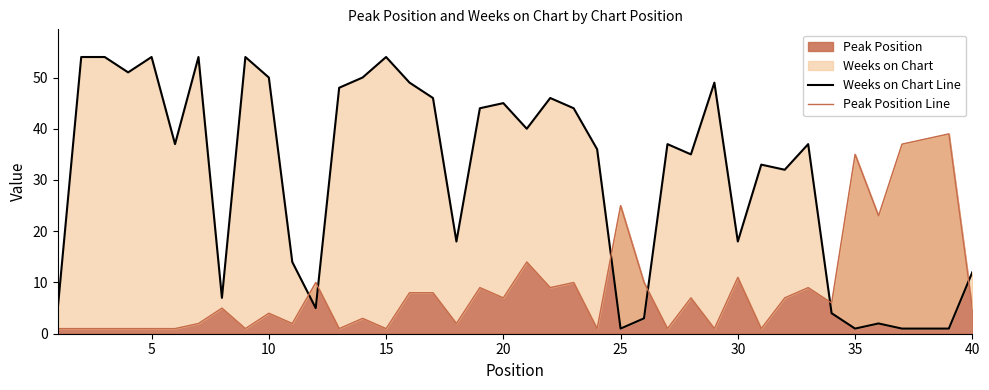

Is it true that Peak Position equals 5 at 40?

True